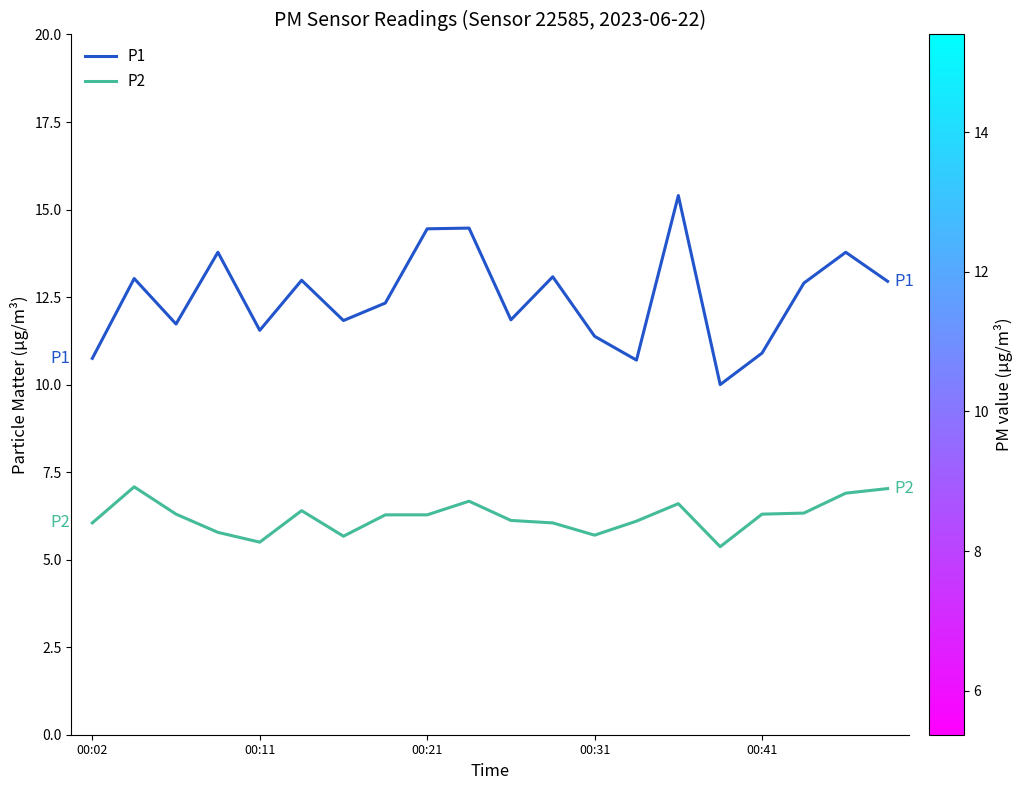

Rank the series by their average value, from highest to lowest.

P1, P2